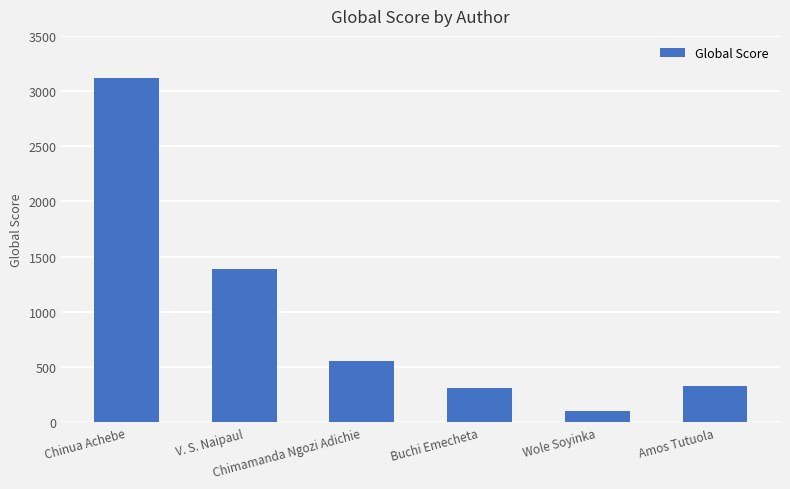

What is the difference between the values at Amos Tutuola and Wole Soyinka?

224